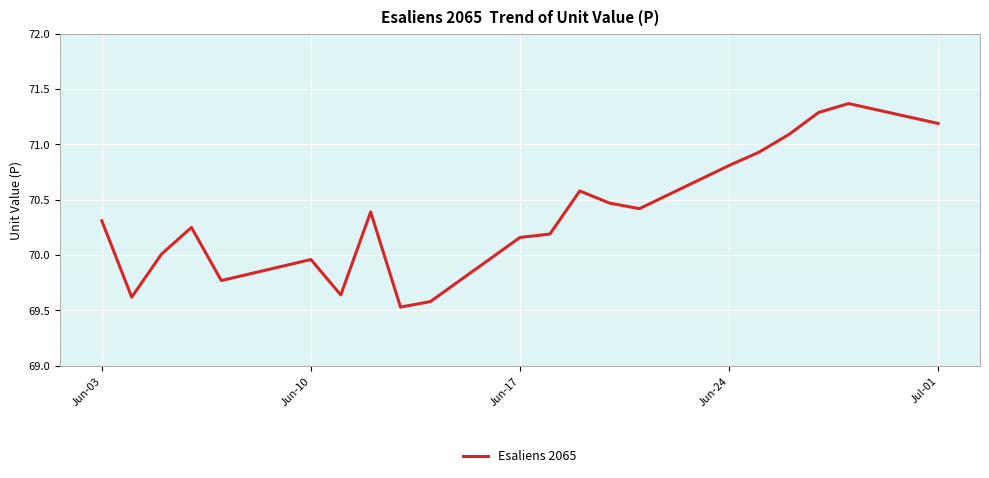

What is the difference between the maximum and minimum values?

1.8